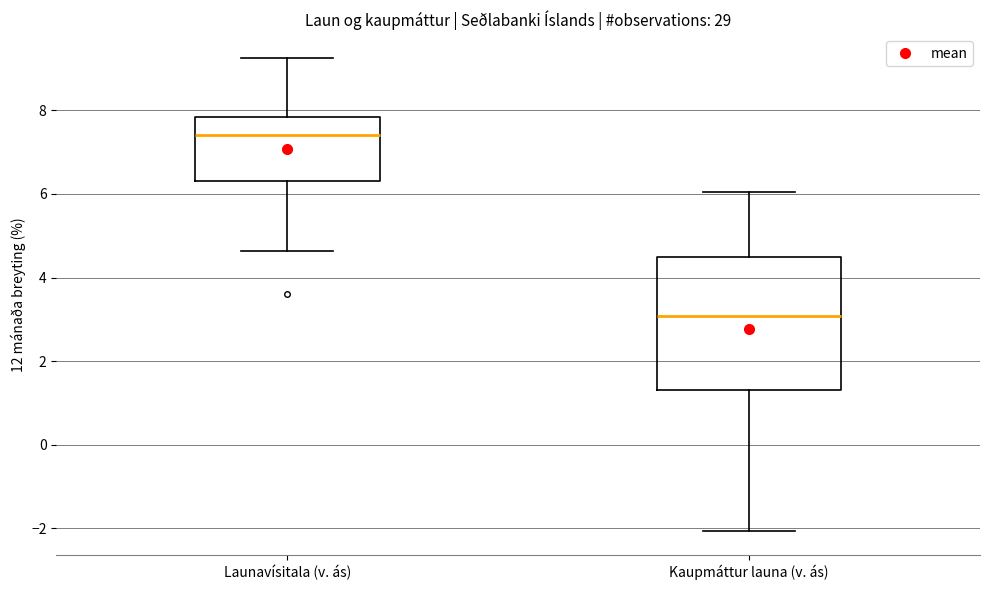

Which box's median line is the highest?

Launavísitala (v. ás)